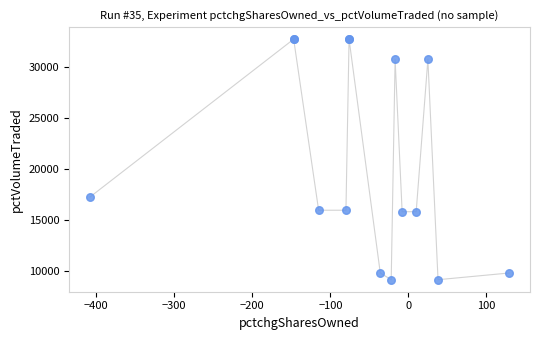

What Y value in the scatter plot is closest to 20969?

17283